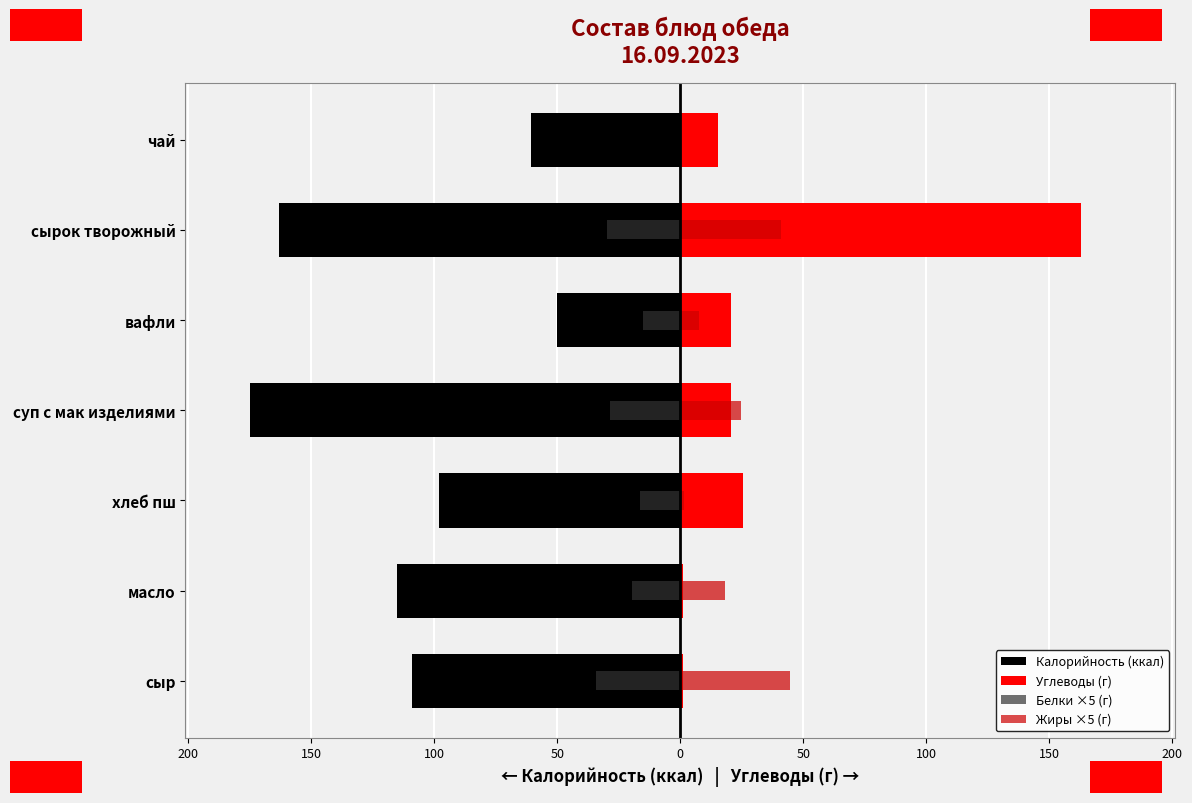

Does the chart contain any negative values?

Yes